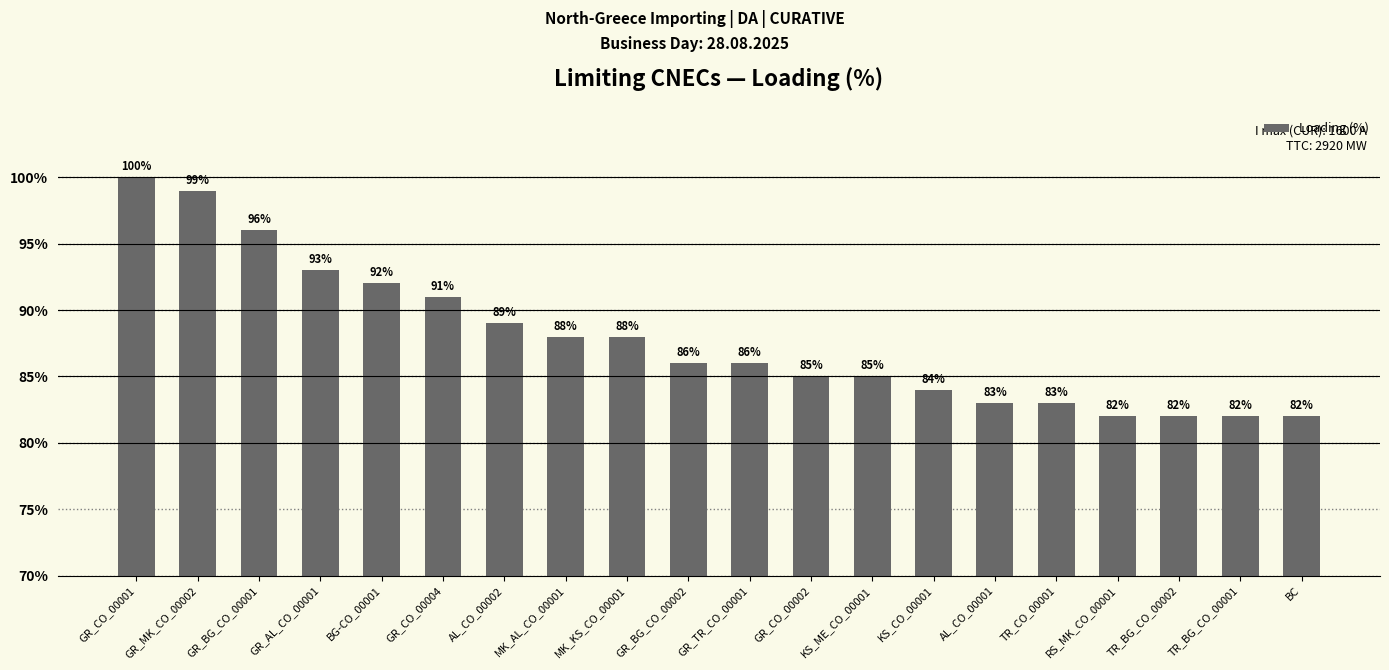

Which has a higher value, TR_BG_CO_00002 or GR_BG_CO_00002?

GR_BG_CO_00002